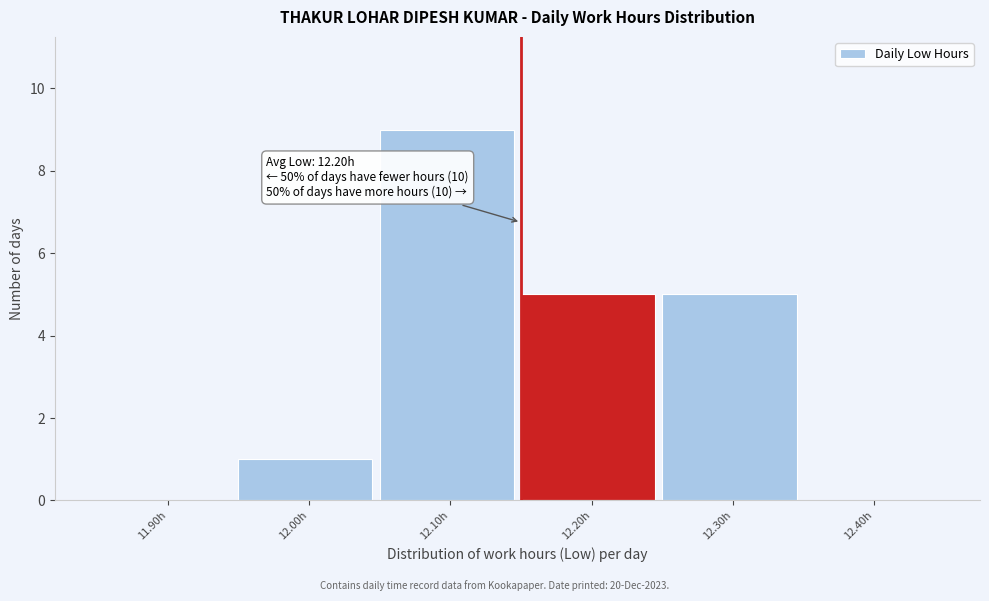

Reading right to left, transcribe all the data shown in this chart.

12.40h=0	12.30h=5	12.20h=5	12.10h=9	12.00h=1	11.90h=0